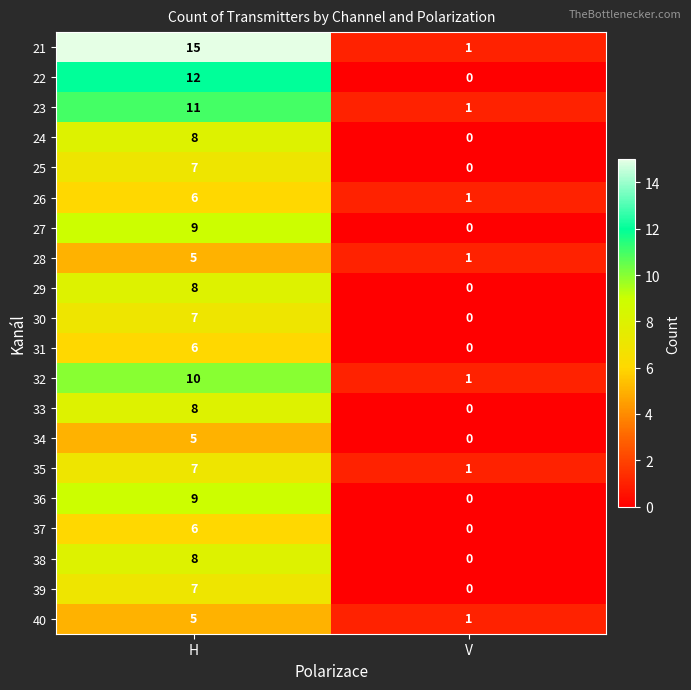

What is the difference between the 32 values at V and H?

9